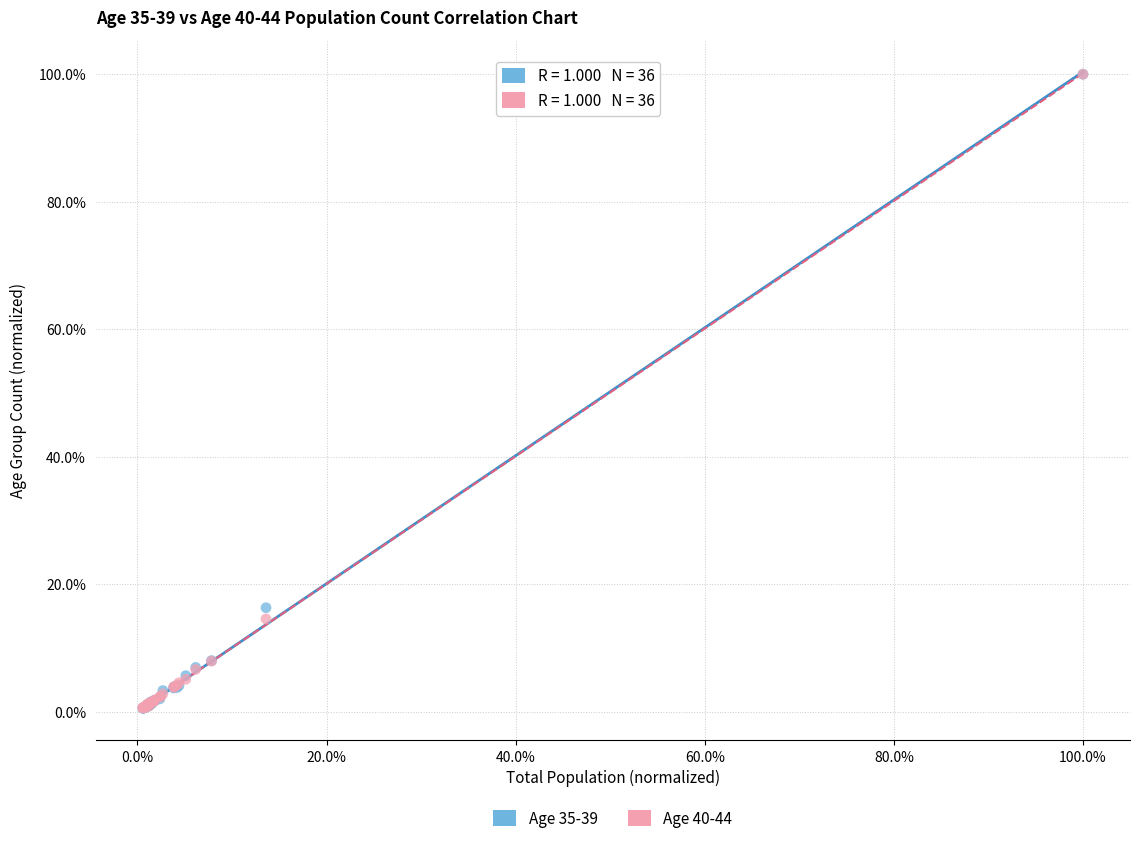

What are all the series names shown in the legend?

Age 35-39, Age 40-44